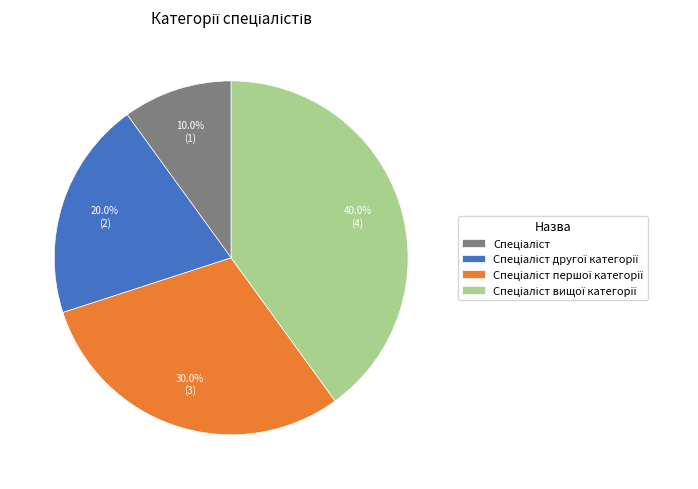

Does any single category account for the majority?

No